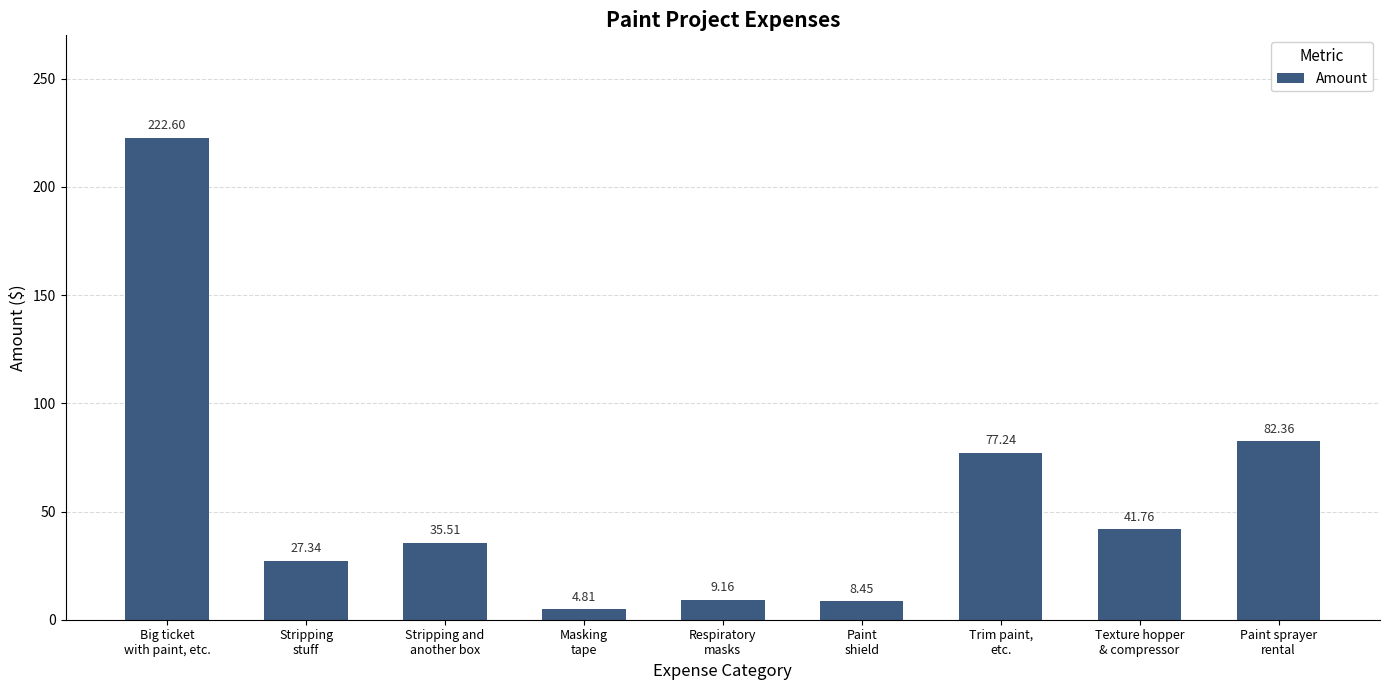

Is it true that the value at Trim paint,
etc. is 125.1?

False